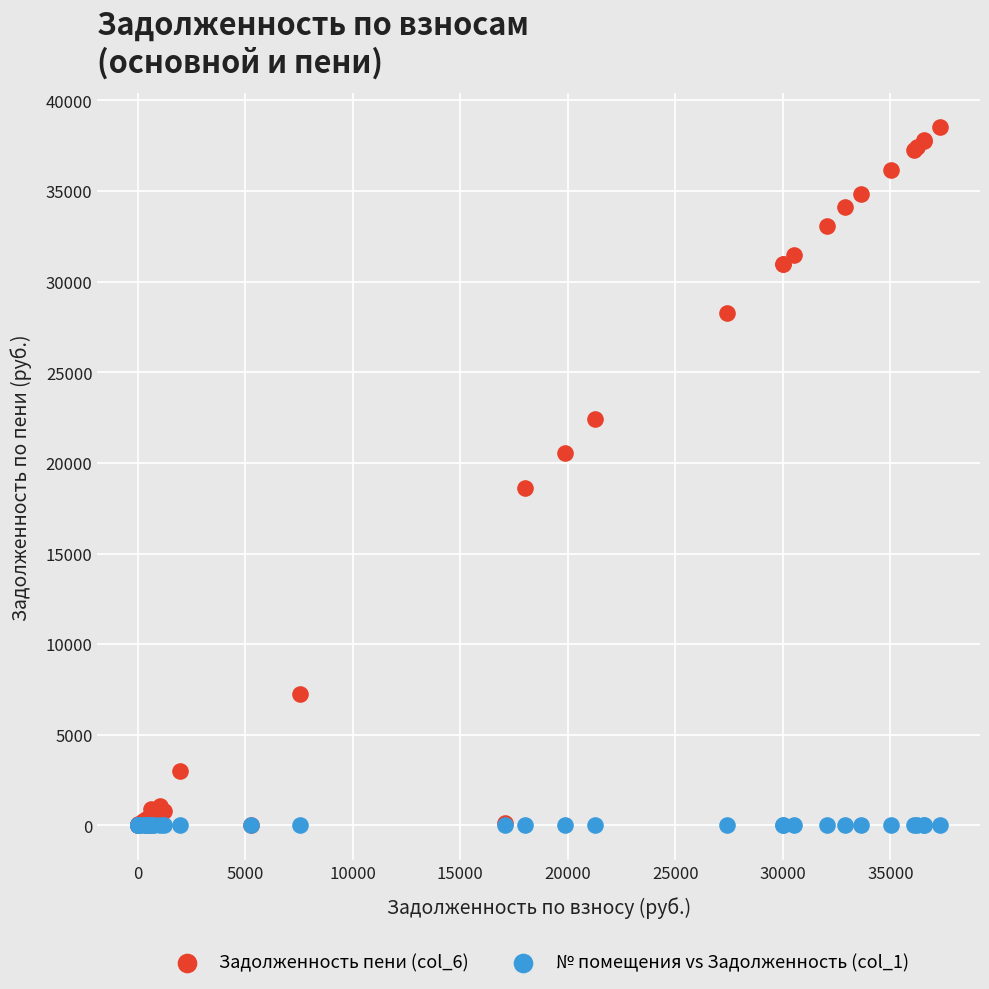

Which series has the largest Y range (max minus min)?

Задолженность пени (col_6)